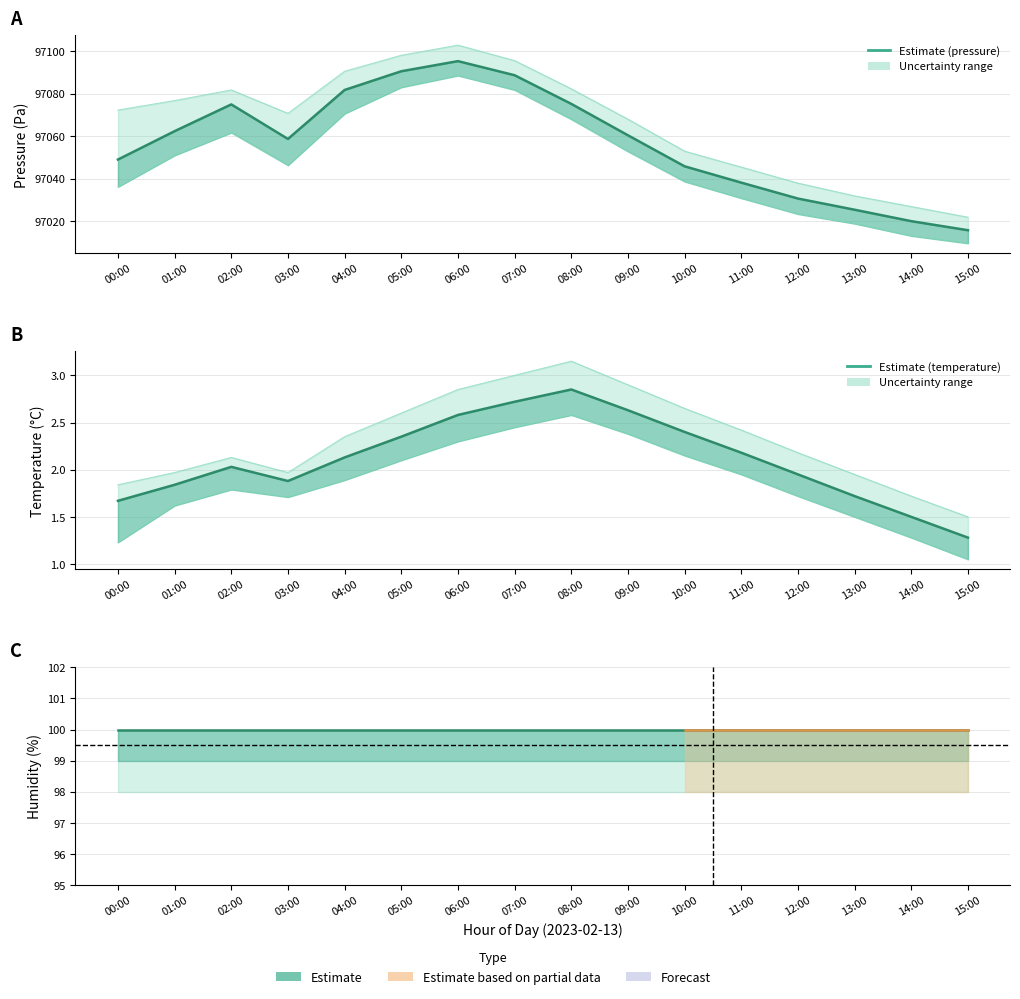

Where is pressure nearest to the value 97055?

03:00